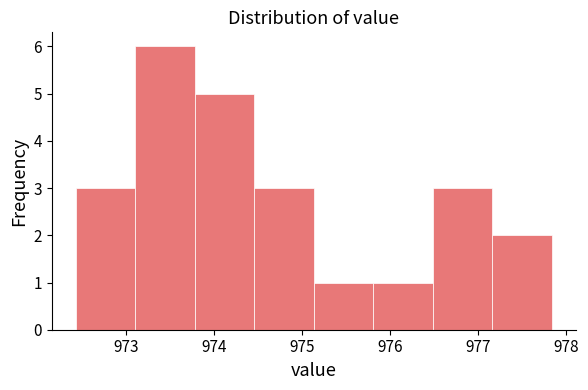

What is the height of the bar covering 974.5 to 975.1 on the x-axis? Neither the bar edges nor the heights are printed on the chart, so give them approximately, as read against the axes.

3